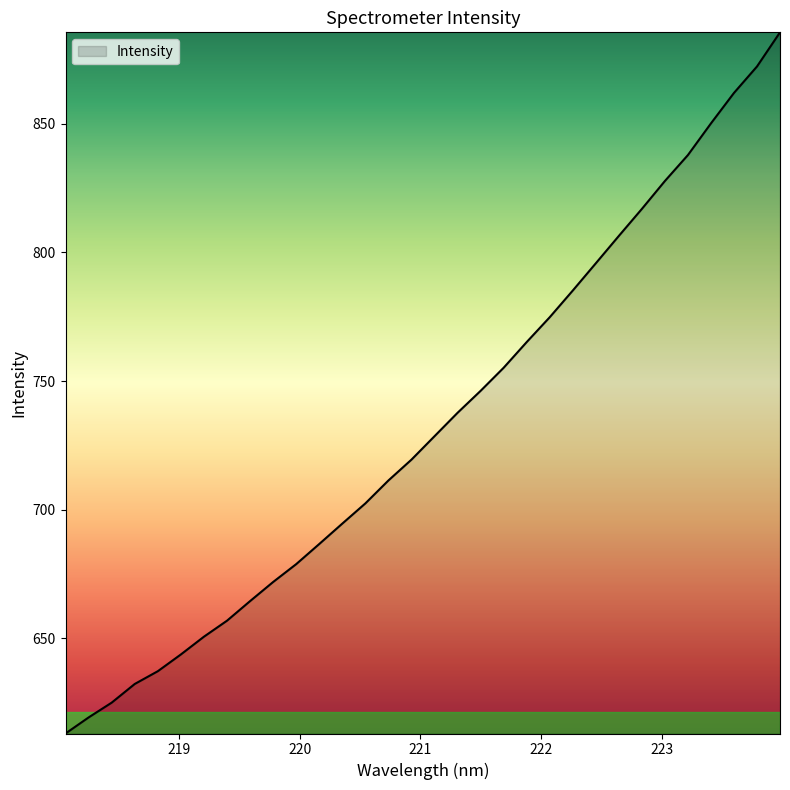

What is the minimum value shown in the chart?

613.1